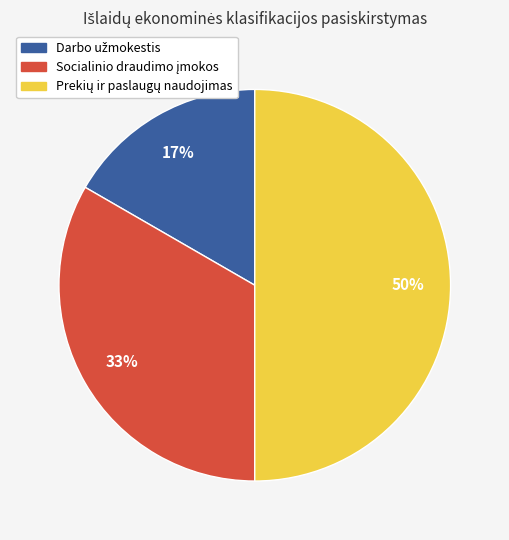

How many slices are in this pie chart?

3